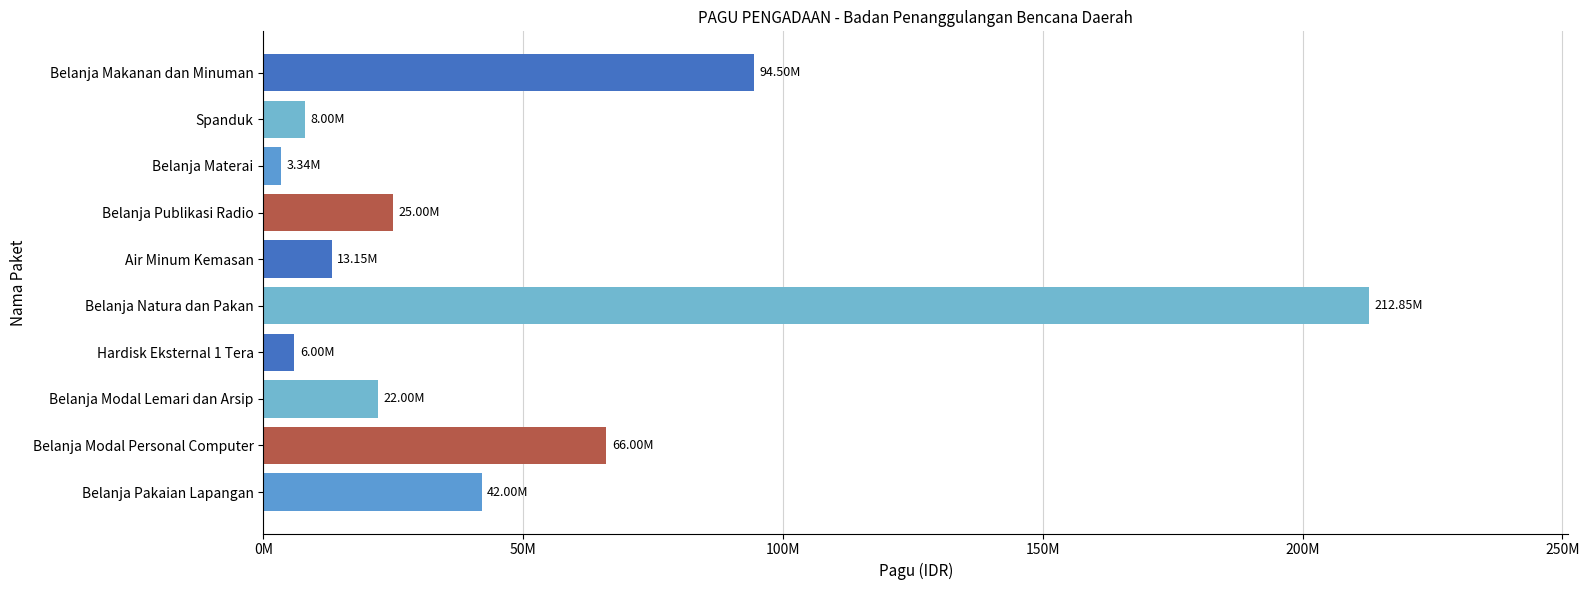

At which label is the value closest to 108092680?

Belanja Makanan dan Minuman